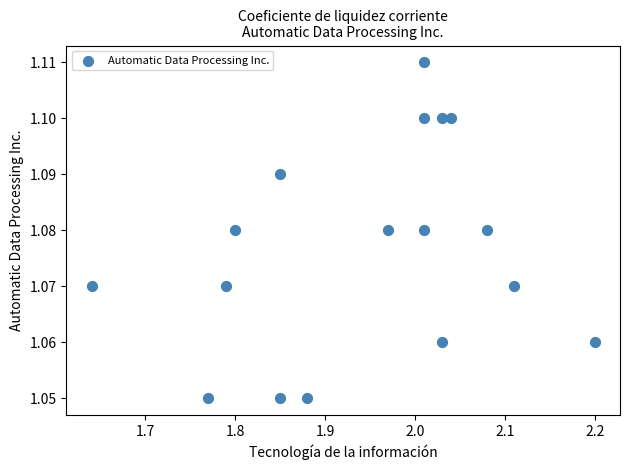

What is the range of X values (max minus min)?

0.6